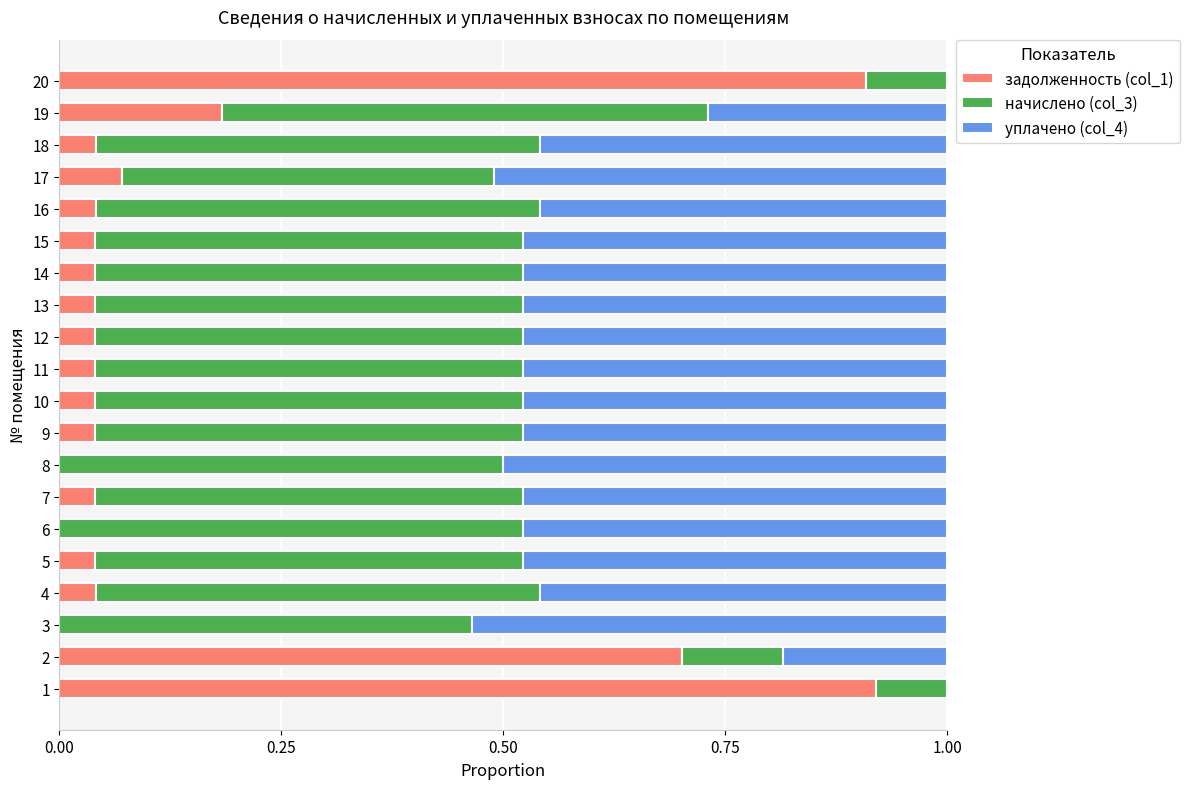

What is the total value across all series at 20?

1.0